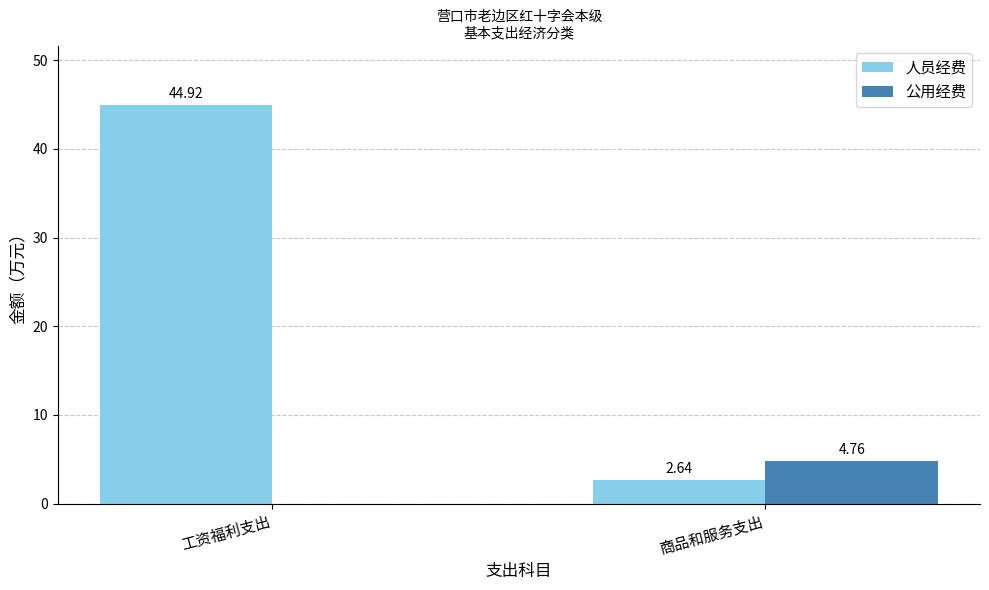

What is the sum of the 人员经费 values at 工资福利支出 and 商品和服务支出?

47.6